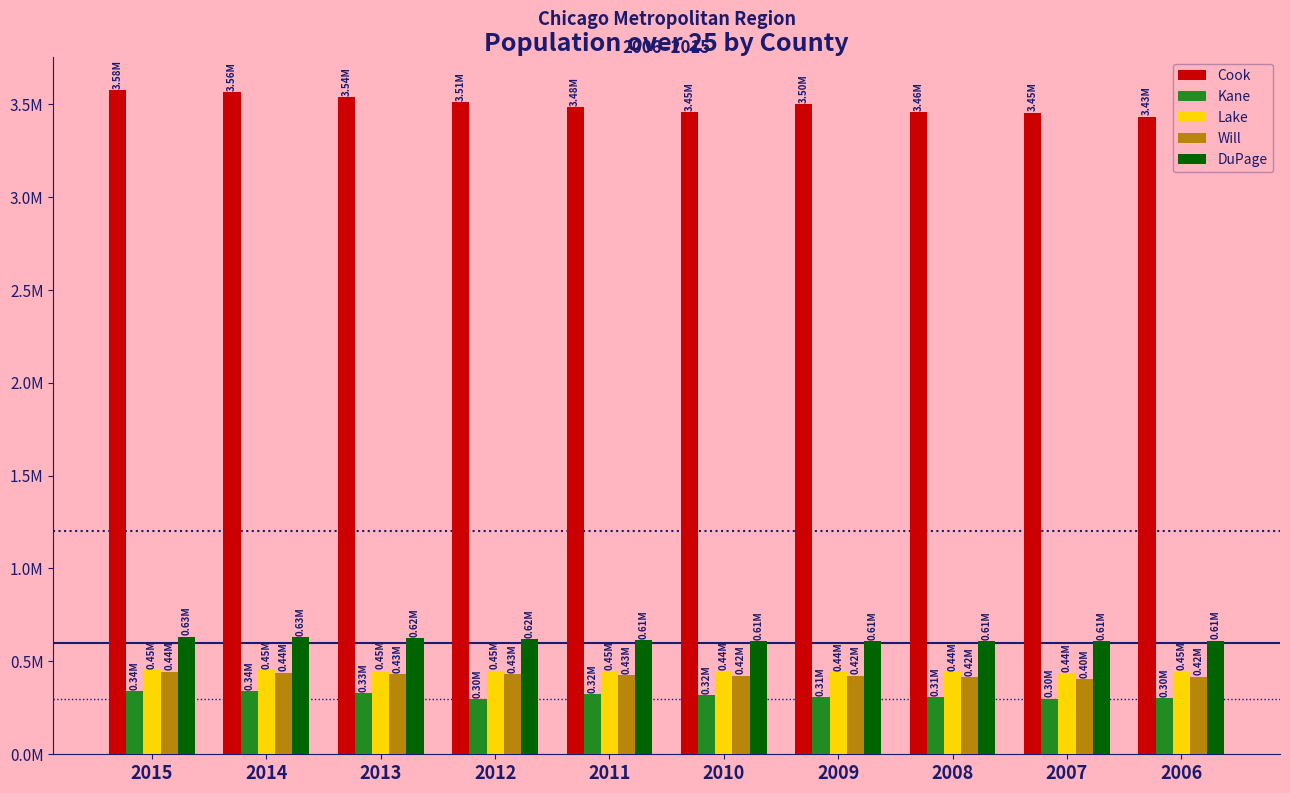

What is the value of the Cook bar at the 7th from the left?

3498006